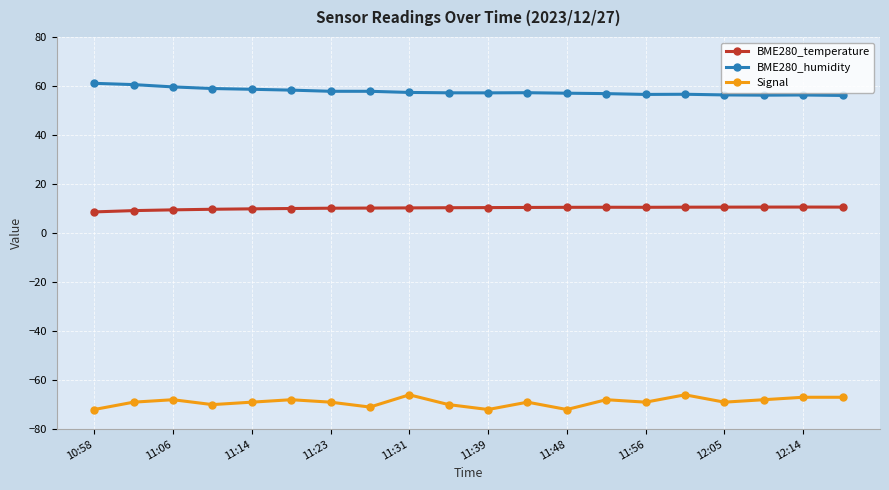

Which series has the largest total across all categories?

BME280_humidity